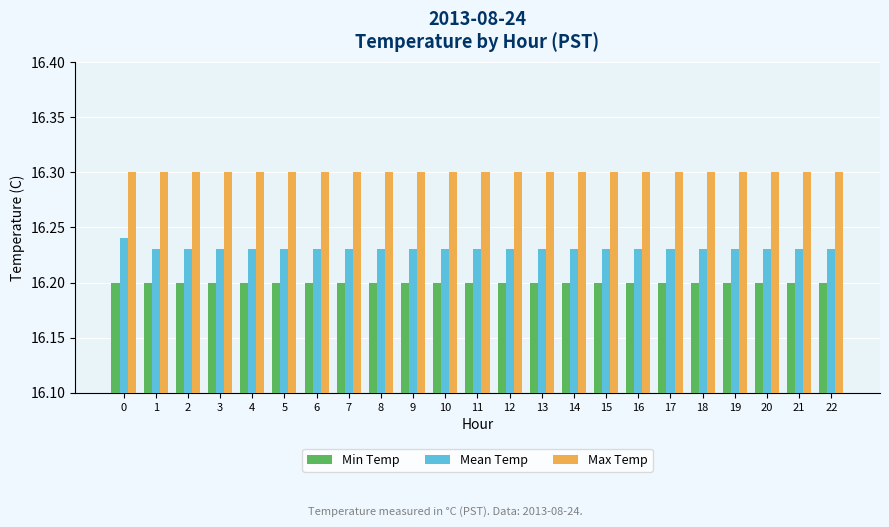

How many groups of bars are there?

23